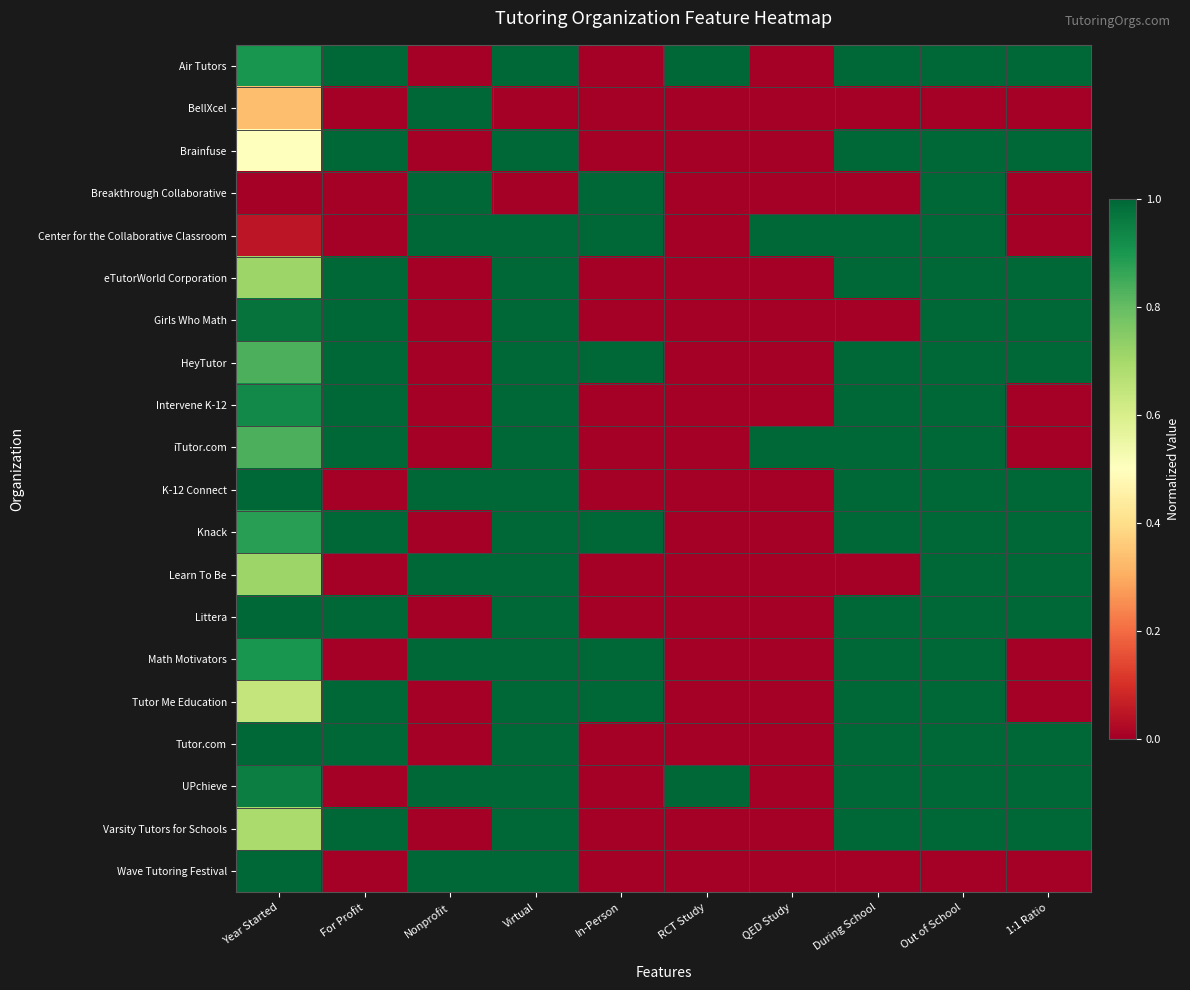

Reading right to left, extract all data points from this chart.

Air Tutors: 1:1 Ratio=1.0	Out of School=1.0	During School=1.0	QED Study=0.0	RCT Study=1.0	In-Person=0.0	Virtual=1.0	Nonprofit=0.0	For Profit=1.0	Year Started=0.9
BellXcel: 1:1 Ratio=0.0	Out of School=0.0	During School=0.0	QED Study=0.0	RCT Study=0.0	In-Person=0.0	Virtual=0.0	Nonprofit=1.0	For Profit=0.0	Year Started=0.3
Brainfuse: 1:1 Ratio=1.0	Out of School=1.0	During School=1.0	QED Study=0.0	RCT Study=0.0	In-Person=0.0	Virtual=1.0	Nonprofit=0.0	For Profit=1.0	Year Started=0.5
Breakthrough Collaborative: 1:1 Ratio=0.0	Out of School=1.0	During School=0.0	QED Study=0.0	RCT Study=0.0	In-Person=1.0	Virtual=0.0	Nonprofit=1.0	For Profit=0.0	Year Started=0.0
Center for the Collaborative Classroom: 1:1 Ratio=0.0	Out of School=1.0	During School=1.0	QED Study=1.0	RCT Study=0.0	In-Person=1.0	Virtual=1.0	Nonprofit=1.0	For Profit=0.0	Year Started=0.0
eTutorWorld Corporation: 1:1 Ratio=1.0	Out of School=1.0	During School=1.0	QED Study=0.0	RCT Study=0.0	In-Person=0.0	Virtual=1.0	Nonprofit=0.0	For Profit=1.0	Year Started=0.7
Girls Who Math: 1:1 Ratio=1.0	Out of School=1.0	During School=0.0	QED Study=0.0	RCT Study=0.0	In-Person=0.0	Virtual=1.0	Nonprofit=0.0	For Profit=1.0	Year Started=1.0
HeyTutor: 1:1 Ratio=1.0	Out of School=1.0	During School=1.0	QED Study=0.0	RCT Study=0.0	In-Person=1.0	Virtual=1.0	Nonprofit=0.0	For Profit=1.0	Year Started=0.8
Intervene K-12: 1:1 Ratio=0.0	Out of School=1.0	During School=1.0	QED Study=0.0	RCT Study=0.0	In-Person=0.0	Virtual=1.0	Nonprofit=0.0	For Profit=1.0	Year Started=0.9
iTutor.com: 1:1 Ratio=0.0	Out of School=1.0	During School=1.0	QED Study=1.0	RCT Study=0.0	In-Person=0.0	Virtual=1.0	Nonprofit=0.0	For Profit=1.0	Year Started=0.8
K-12 Connect: 1:1 Ratio=1.0	Out of School=1.0	During School=1.0	QED Study=0.0	RCT Study=0.0	In-Person=0.0	Virtual=1.0	Nonprofit=1.0	For Profit=0.0	Year Started=1.0
Knack: 1:1 Ratio=1.0	Out of School=1.0	During School=1.0	QED Study=0.0	RCT Study=0.0	In-Person=1.0	Virtual=1.0	Nonprofit=0.0	For Profit=1.0	Year Started=0.9
Learn To Be: 1:1 Ratio=1.0	Out of School=1.0	During School=0.0	QED Study=0.0	RCT Study=0.0	In-Person=0.0	Virtual=1.0	Nonprofit=1.0	For Profit=0.0	Year Started=0.7
Littera: 1:1 Ratio=1.0	Out of School=1.0	During School=1.0	QED Study=0.0	RCT Study=0.0	In-Person=0.0	Virtual=1.0	Nonprofit=0.0	For Profit=1.0	Year Started=1.0
Math Motivators: 1:1 Ratio=0.0	Out of School=1.0	During School=1.0	QED Study=0.0	RCT Study=0.0	In-Person=1.0	Virtual=1.0	Nonprofit=1.0	For Profit=0.0	Year Started=0.9
Tutor Me Education: 1:1 Ratio=0.0	Out of School=1.0	During School=1.0	QED Study=0.0	RCT Study=0.0	In-Person=1.0	Virtual=1.0	Nonprofit=0.0	For Profit=1.0	Year Started=0.6
Tutor.com: 1:1 Ratio=1.0	Out of School=1.0	During School=1.0	QED Study=0.0	RCT Study=0.0	In-Person=0.0	Virtual=1.0	Nonprofit=0.0	For Profit=1.0	Year Started=1.0
UPchieve: 1:1 Ratio=1.0	Out of School=1.0	During School=1.0	QED Study=0.0	RCT Study=1.0	In-Person=0.0	Virtual=1.0	Nonprofit=1.0	For Profit=0.0	Year Started=1.0
Varsity Tutors for Schools: 1:1 Ratio=1.0	Out of School=1.0	During School=1.0	QED Study=0.0	RCT Study=0.0	In-Person=0.0	Virtual=1.0	Nonprofit=0.0	For Profit=1.0	Year Started=0.7
Wave Tutoring Festival: 1:1 Ratio=0.0	Out of School=0.0	During School=0.0	QED Study=0.0	RCT Study=0.0	In-Person=0.0	Virtual=1.0	Nonprofit=1.0	For Profit=0.0	Year Started=1.0